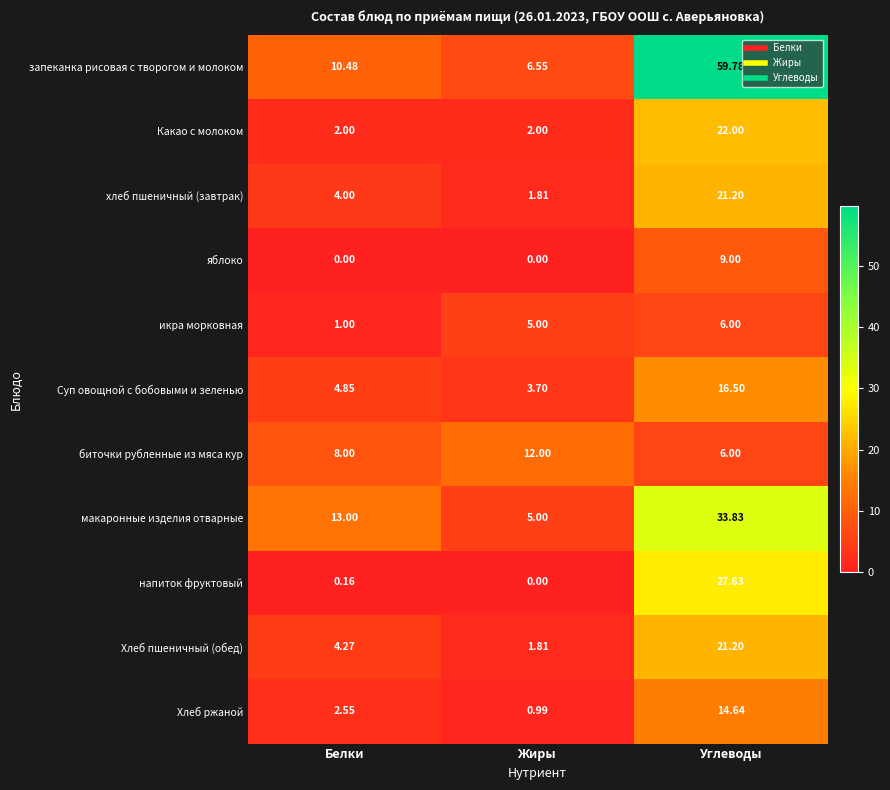

Where does the Хлеб ржаной series first go above 2?

Белки